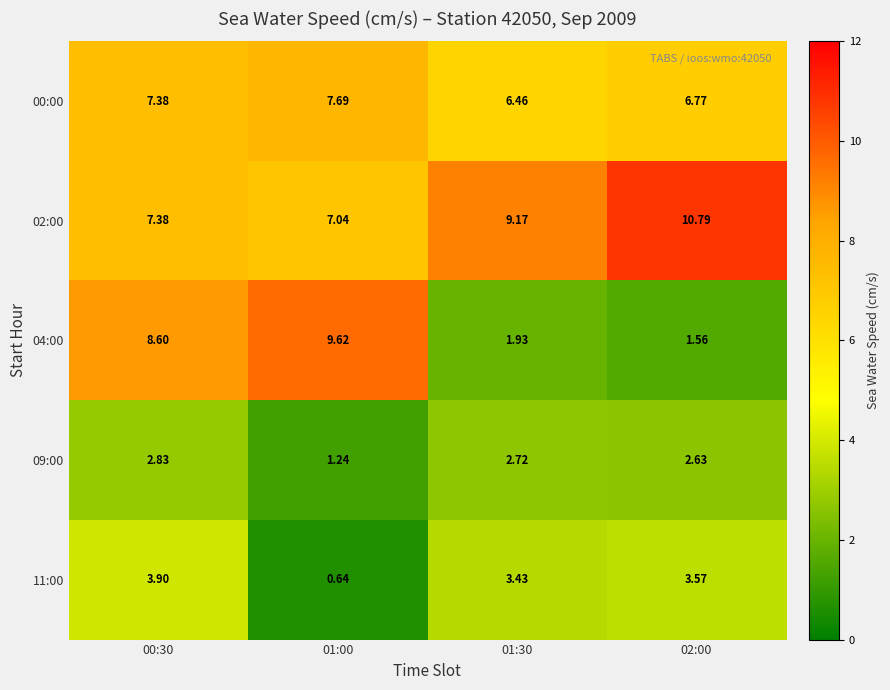

Is the value of 11:00 at 02:00 greater than the value of 00:00 at 01:00?

No